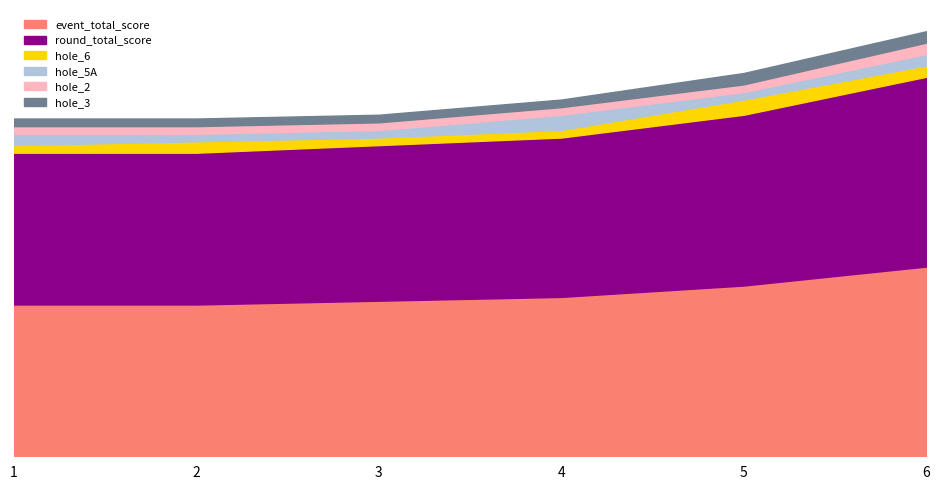

What is the difference between the maximum and minimum values in the hole_2 series?

1